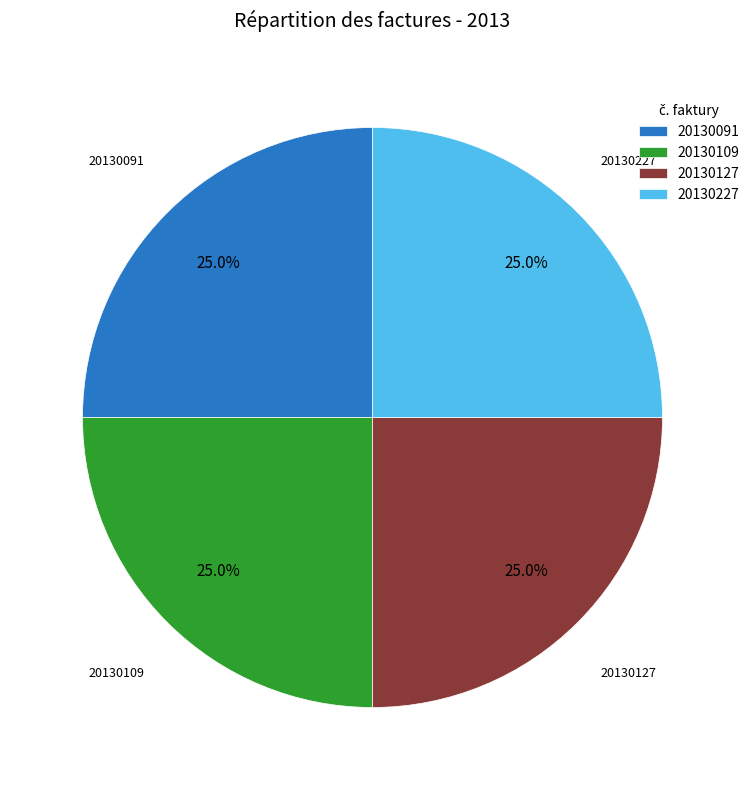

What percentage is NOT represented by 20130227?

75.0%